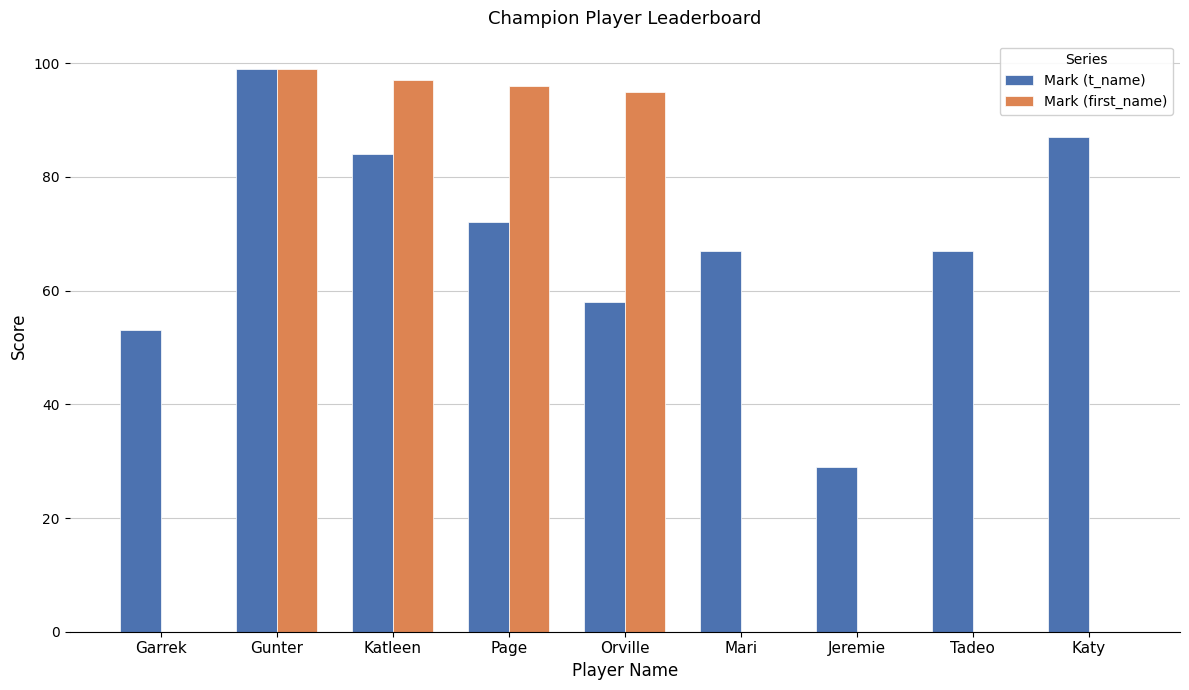

Reading left to right, list all the values displayed in this chart.

Mark (t_name): 53	99	84	72	58	67	29	67	87
Mark (first_name): 0	99	97	96	95	0	0	0	0